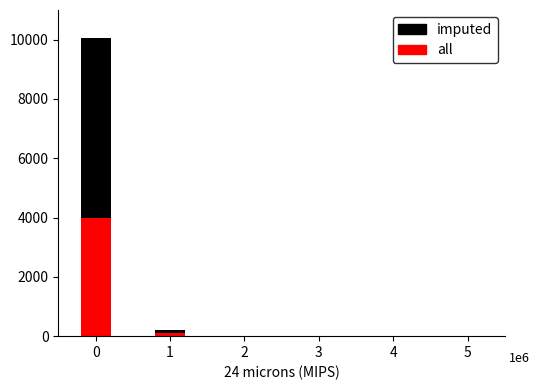

What is the average value of the imputed series?

5125